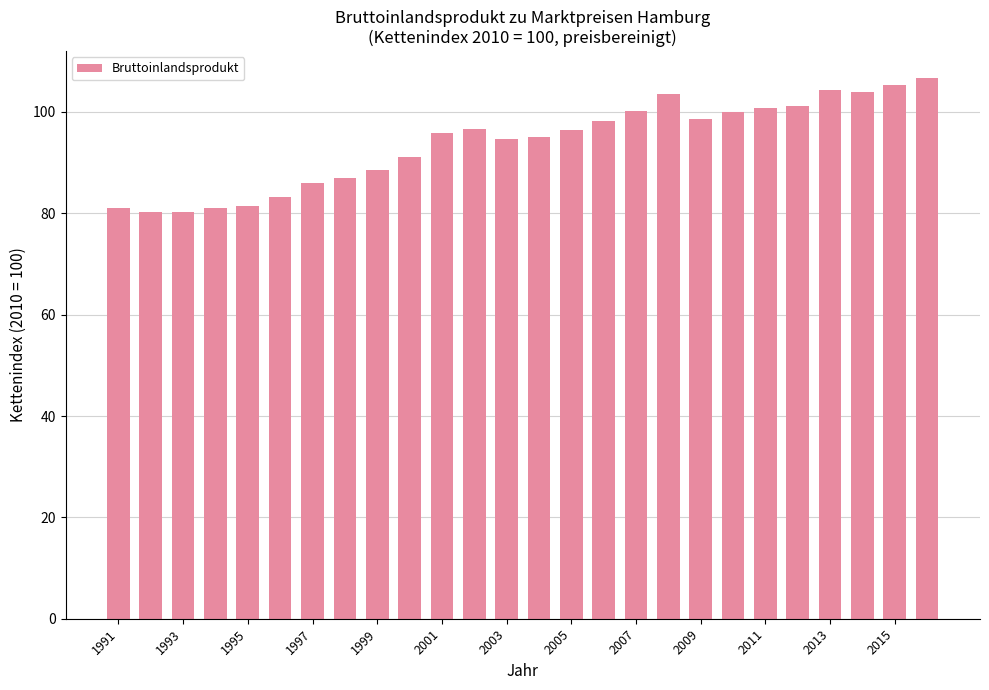

What is the greatest value displayed?

106.7